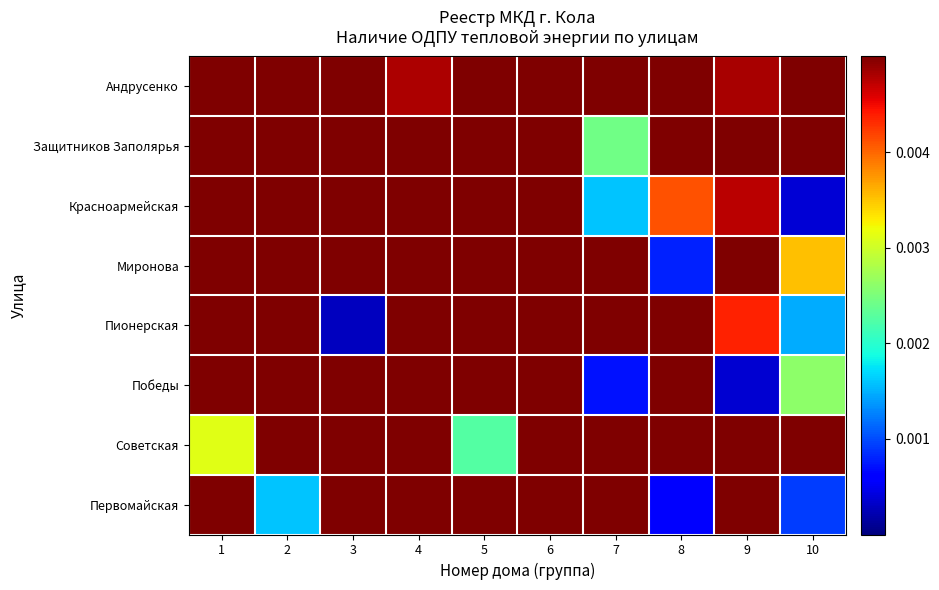

At which category is the sum across all series the highest?

1